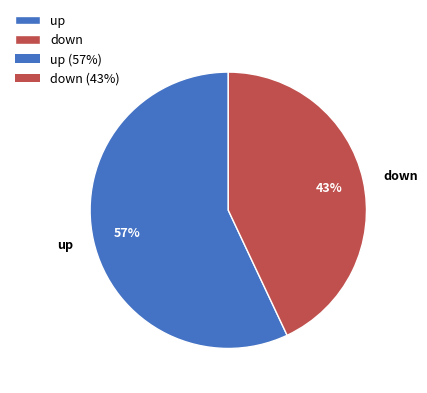

What is the smallest slice in the pie chart?

down